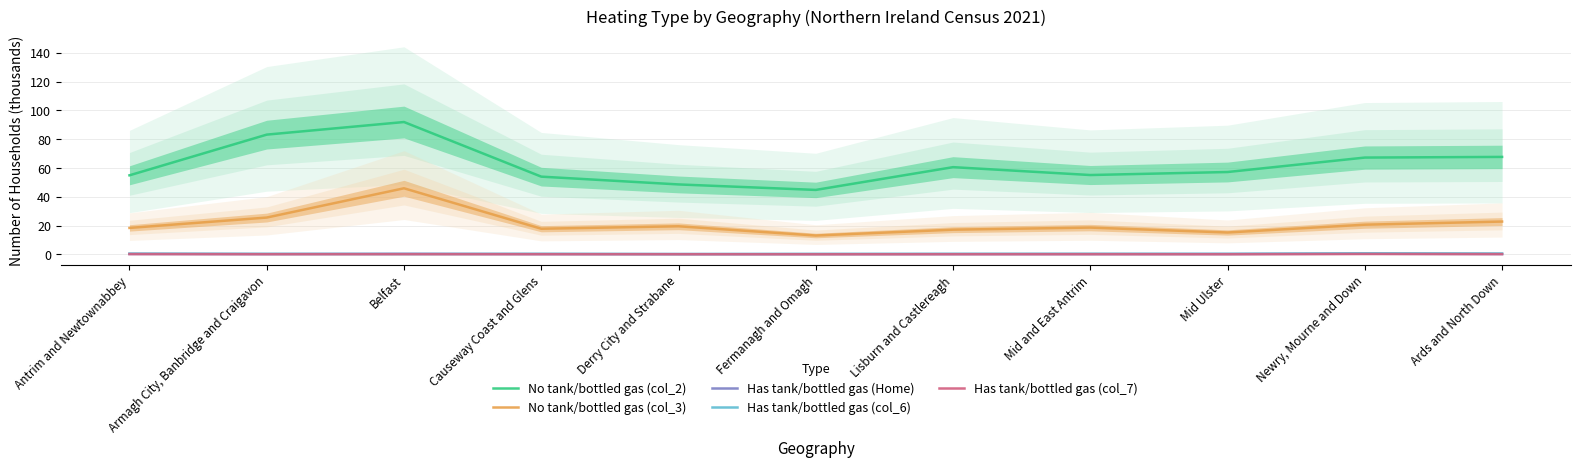

Which series has the largest range (max minus min)?

No tank/bottled gas (col_2)